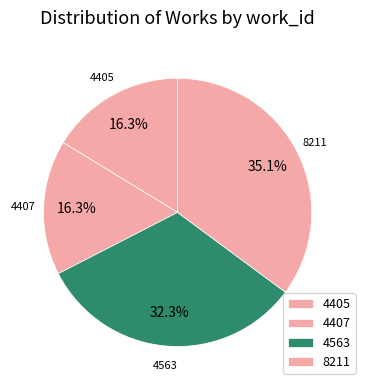

How many slices are in this pie chart?

4